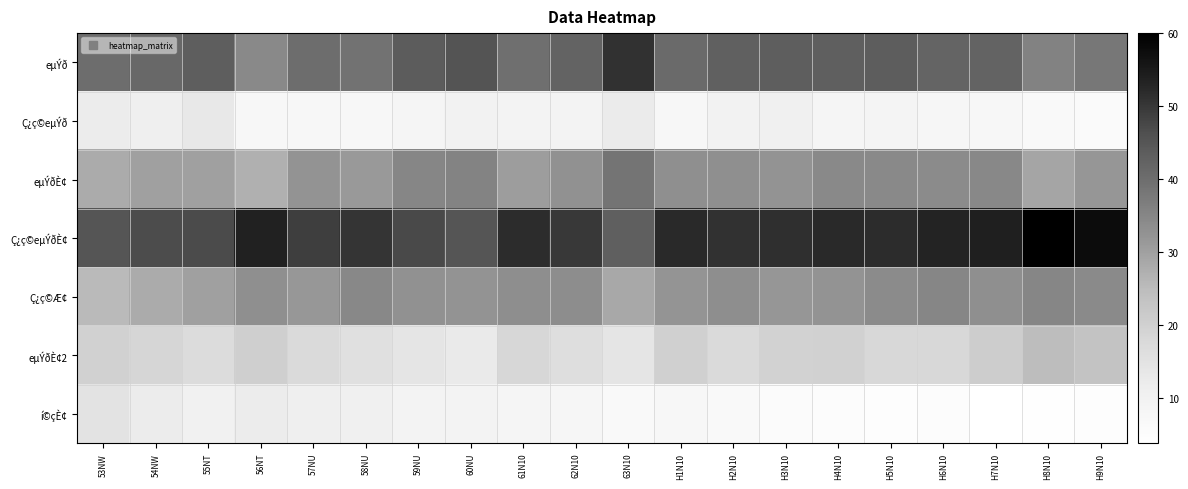

At how many categories does at least one series exceed 11?

20